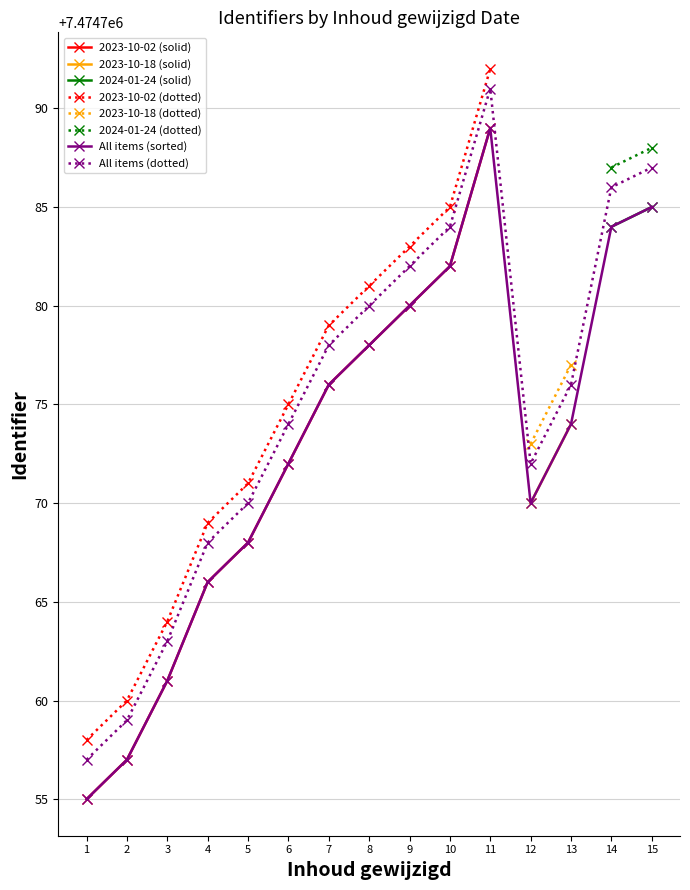

What is the sum of all values?

112121597